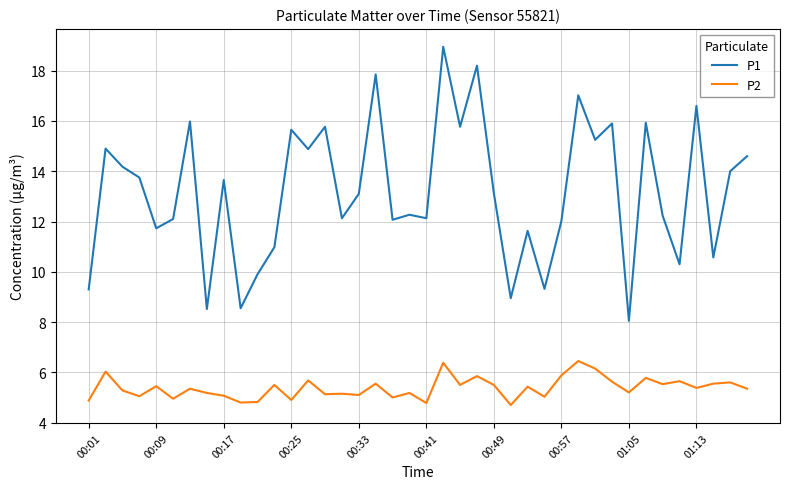

How many values in the P1 series exceed 13?

21